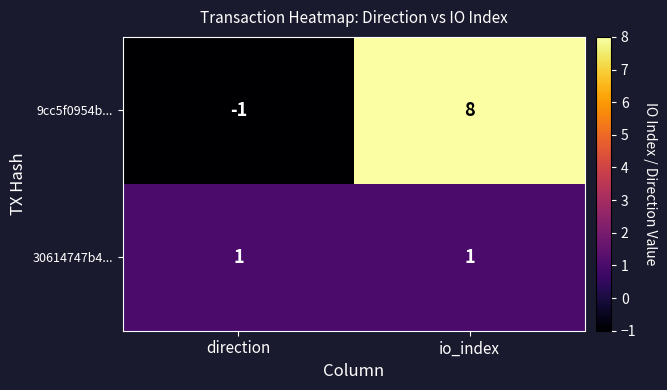

At which category is the sum across all series the highest?

io_index